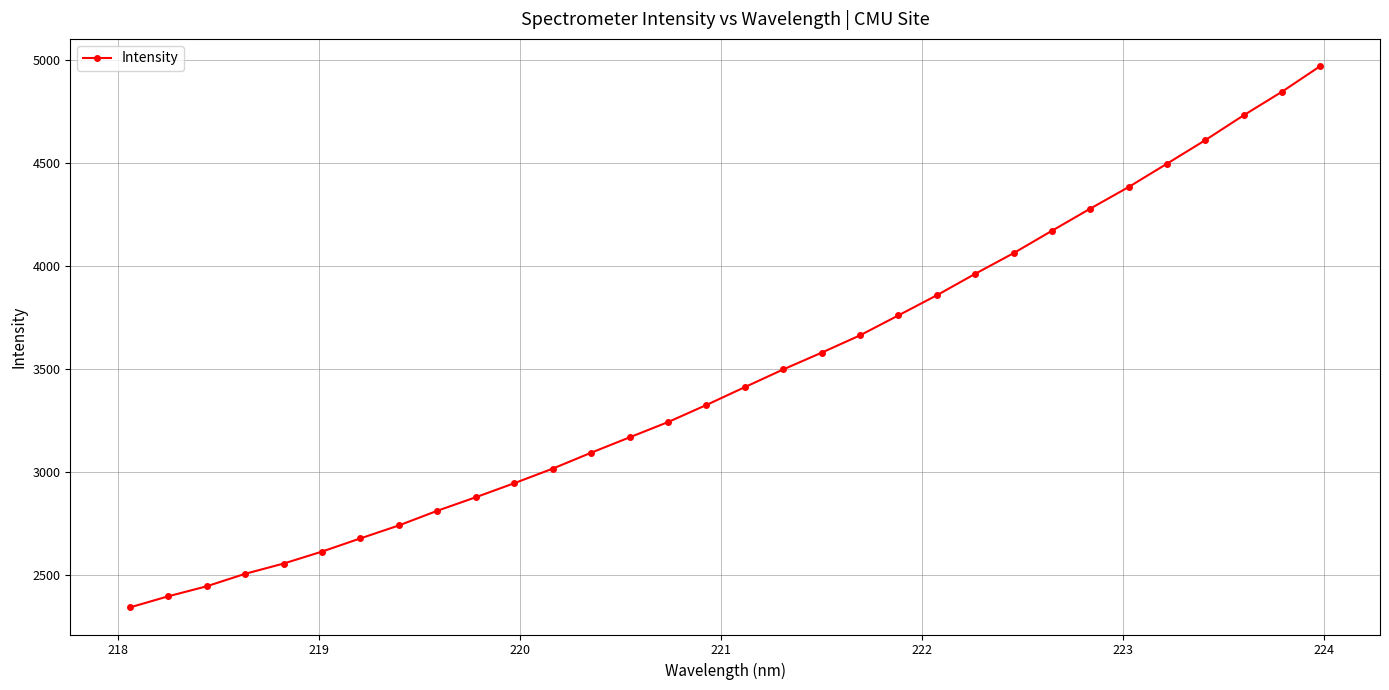

What is the sum of all values?

111052.0